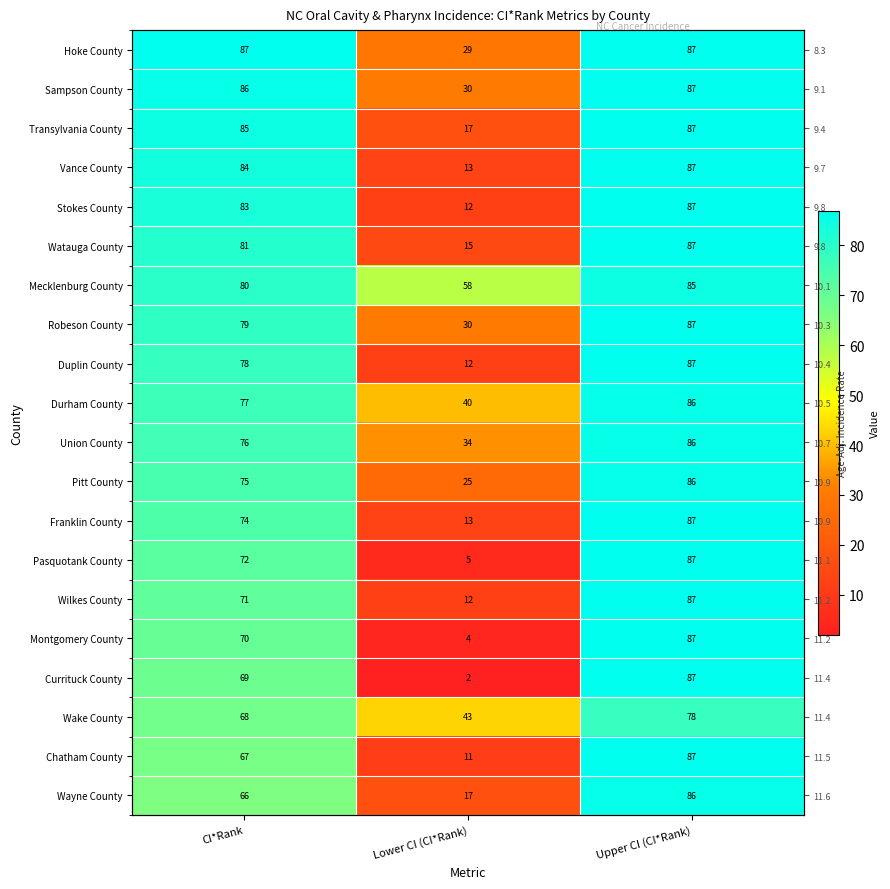

List the labels in order of Sampson County value, largest first.

Upper CI (CI*Rank), CI*Rank, Lower CI (CI*Rank)